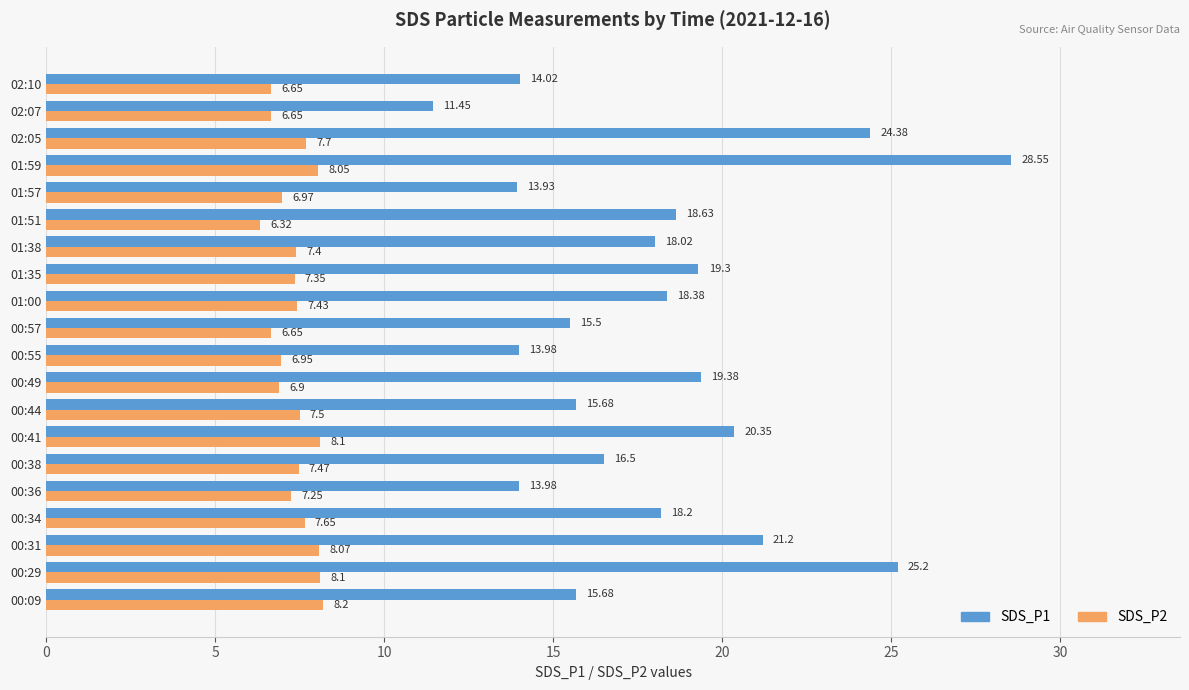

How many data points in SDS_P1 are less than 18?

9